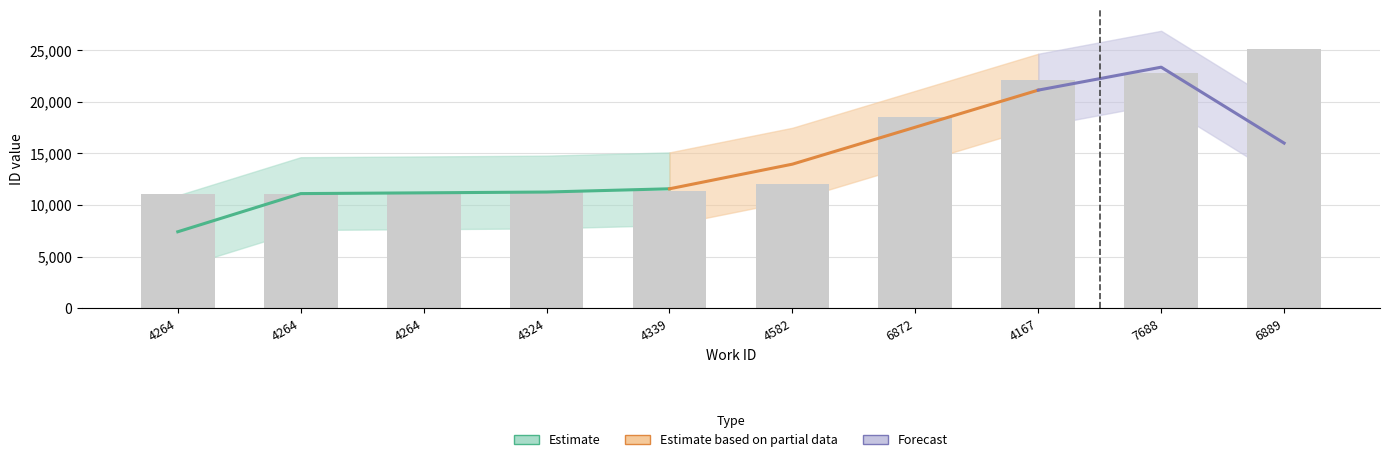

How many data points are less than 12053?

5